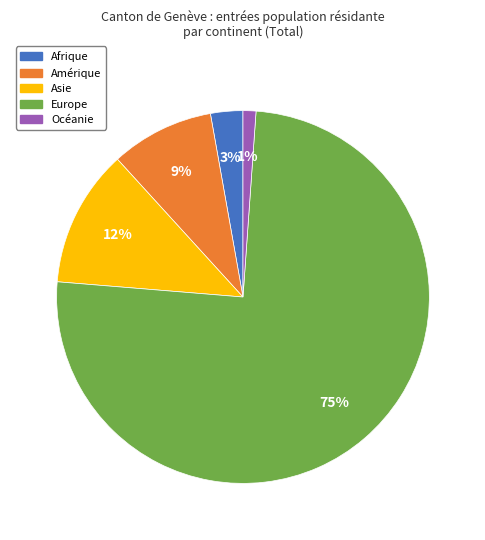

Between Asie and Europe, which is larger?

Europe